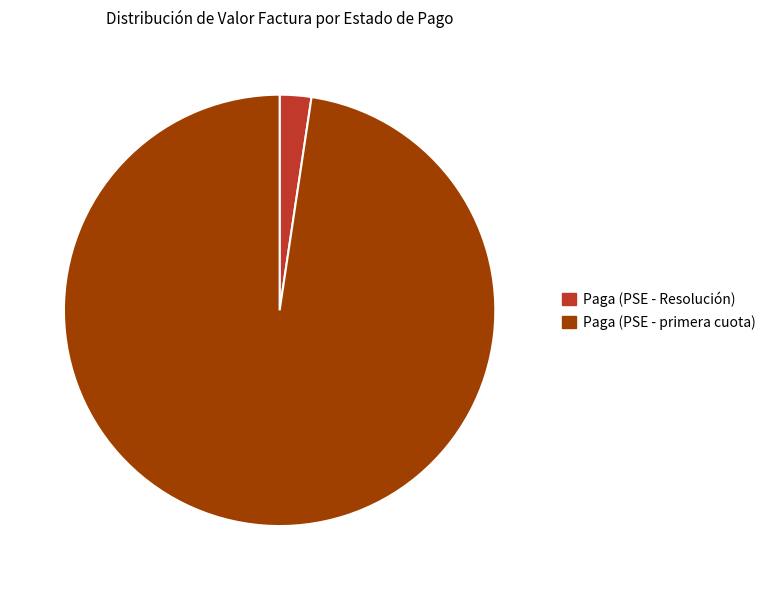

Which has a higher value, Paga (PSE - primera cuota) or Paga (PSE - Resolución)?

Paga (PSE - primera cuota)